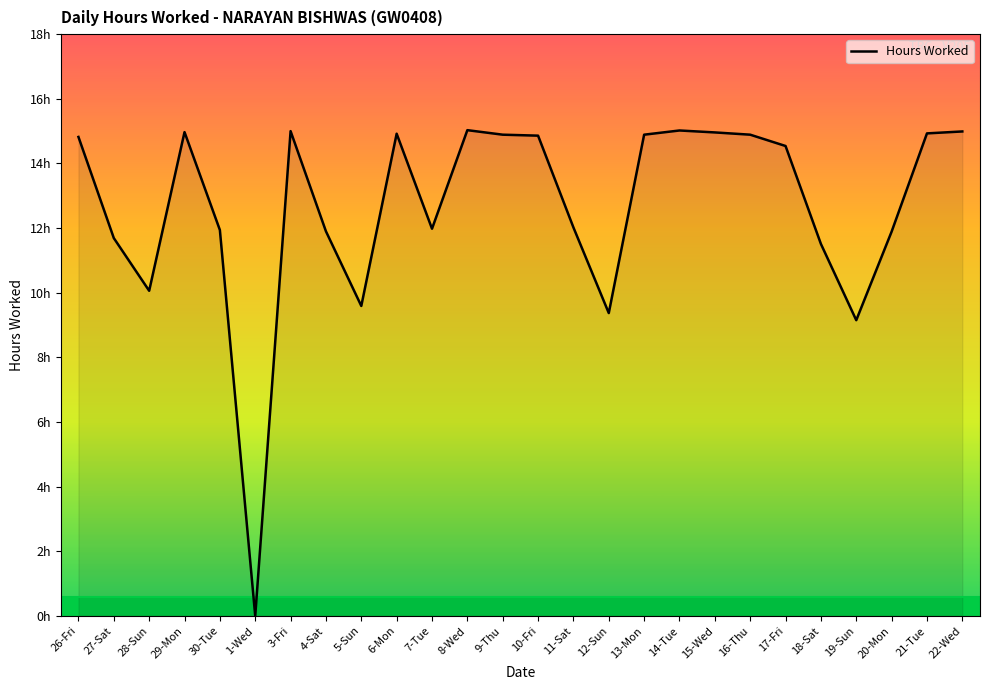

Does the chart have visible grid lines?

No